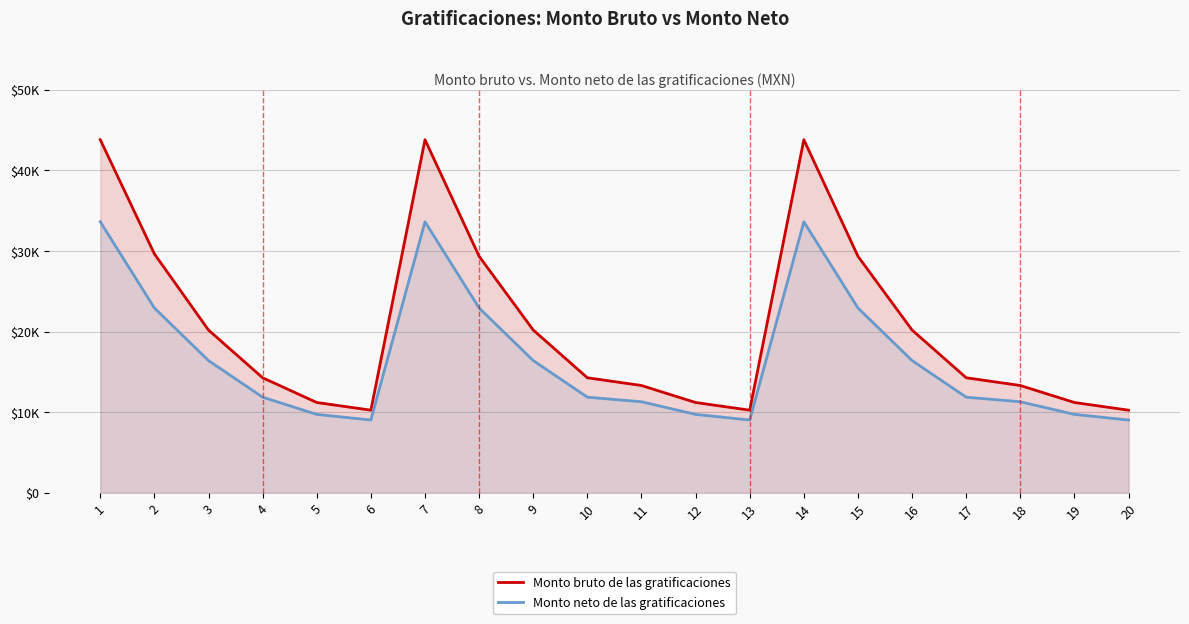

Is it true that Monto bruto de las gratificaciones equals 18737.0 at 5?

False